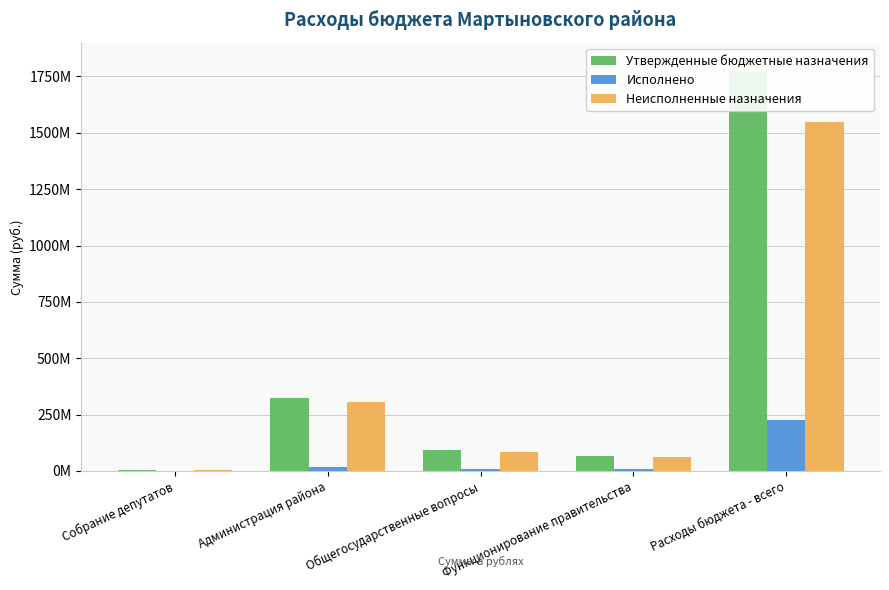

Which series changed the most between Администрация района and Функционирование правительства?

Утвержденные бюджетные назначения